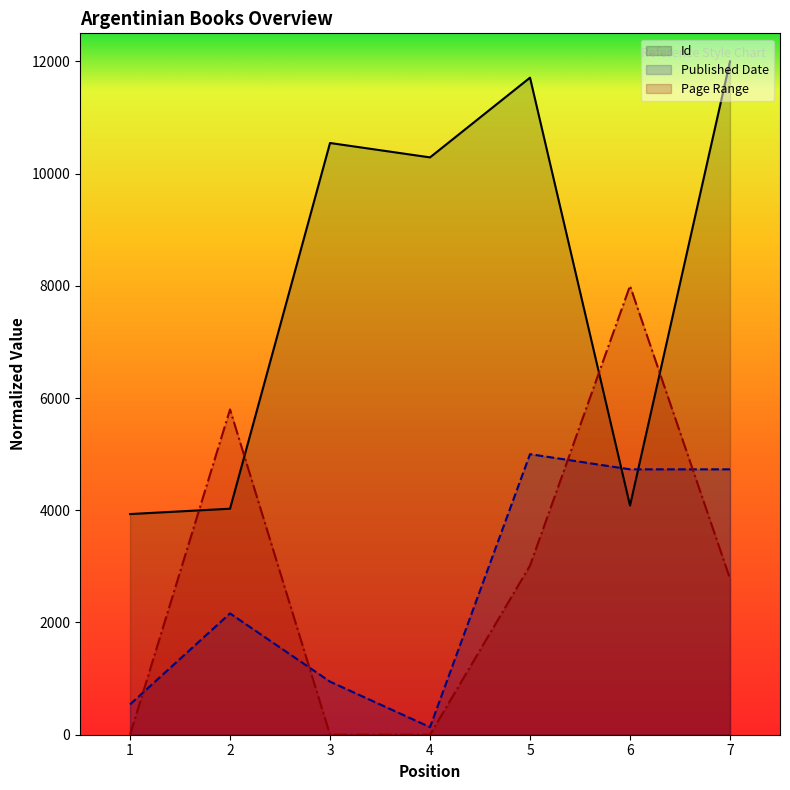

Count the number of categories in the chart.

7